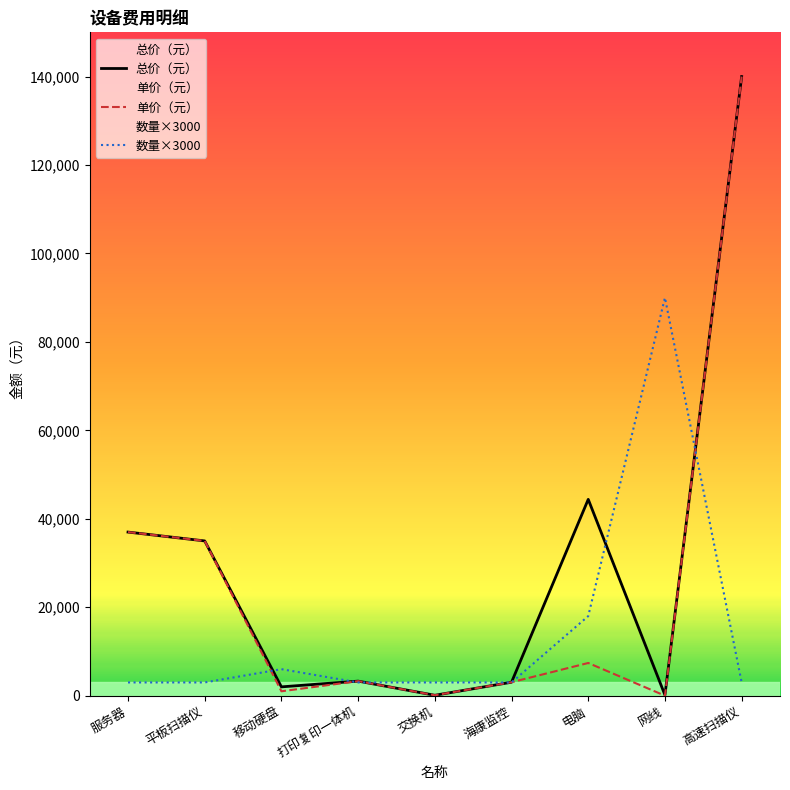

What is the value of the 总价（元） point at the 9th from the left?

140000